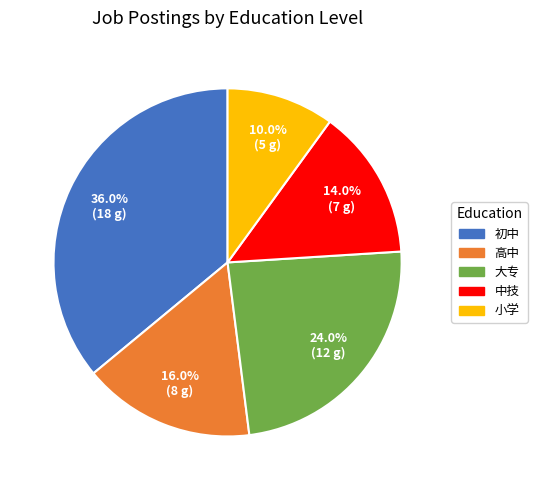

Combined, what portion of the pie is 高中 and 小学?

26.0%